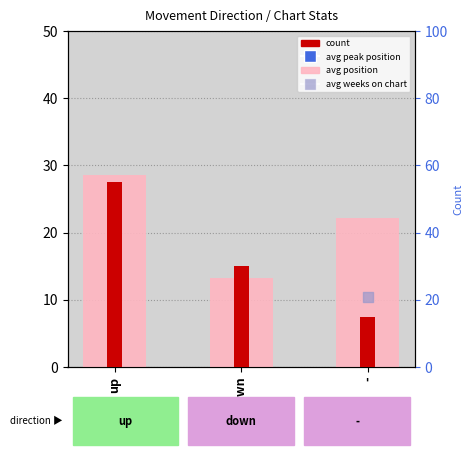

What are all the series names shown in the legend?

avg position, avg peak position, avg weeks on chart, count